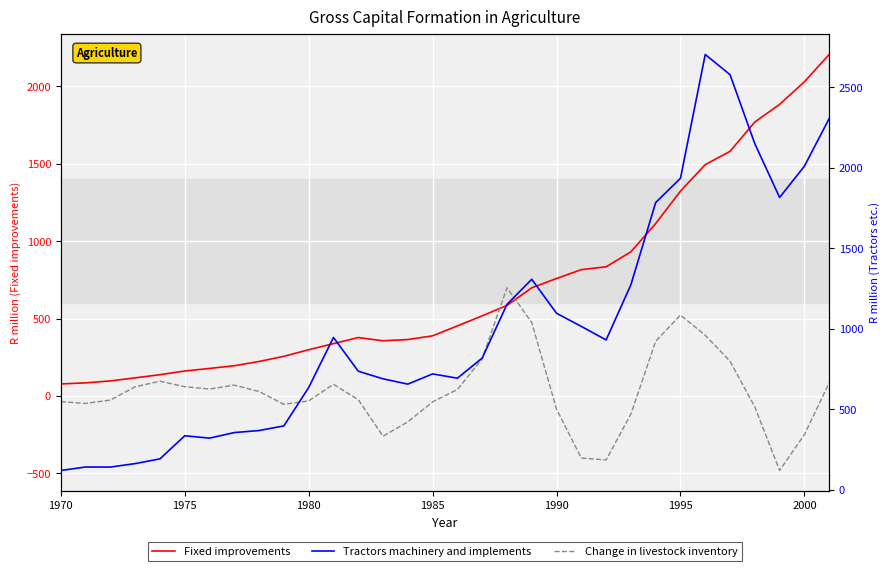

True or false: Tractors machinery and implements and Change in livestock inventory cross at least once.

False